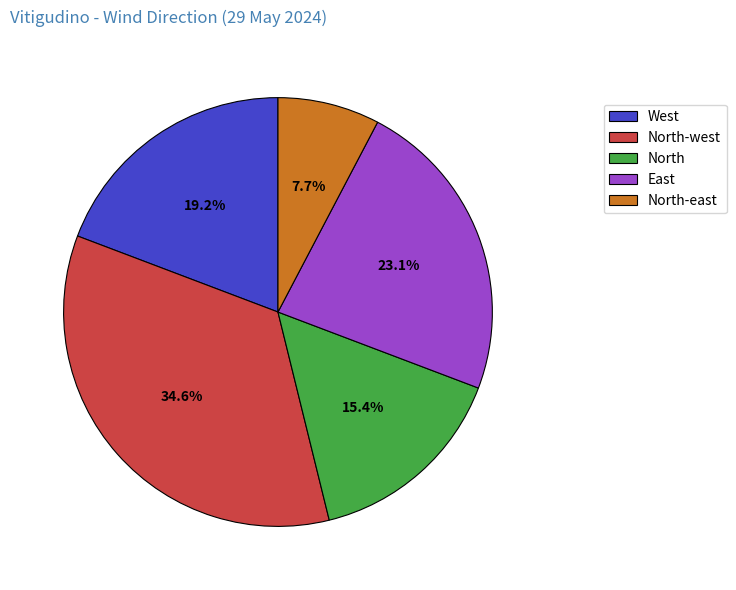

To the nearest percent, what is the average slice percentage?

20%